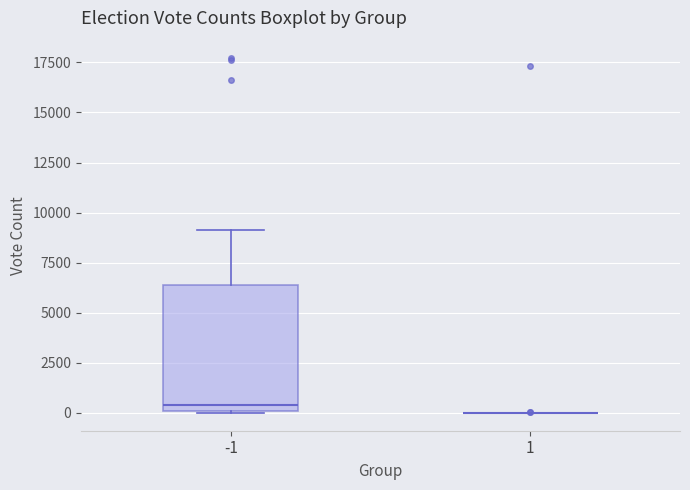

Reading left to right, transcribe this box plot: for each box, give where its median line is, the range the box spans, and where its two whiskers end, as read against the y-axis. The values are not printed on the chart, so give them approximately, as read against the axis.

-1: median 500, box 0 to 6500, whiskers 0 to 9000
1: box collapsed to a line at 0, whiskers 0 to 0